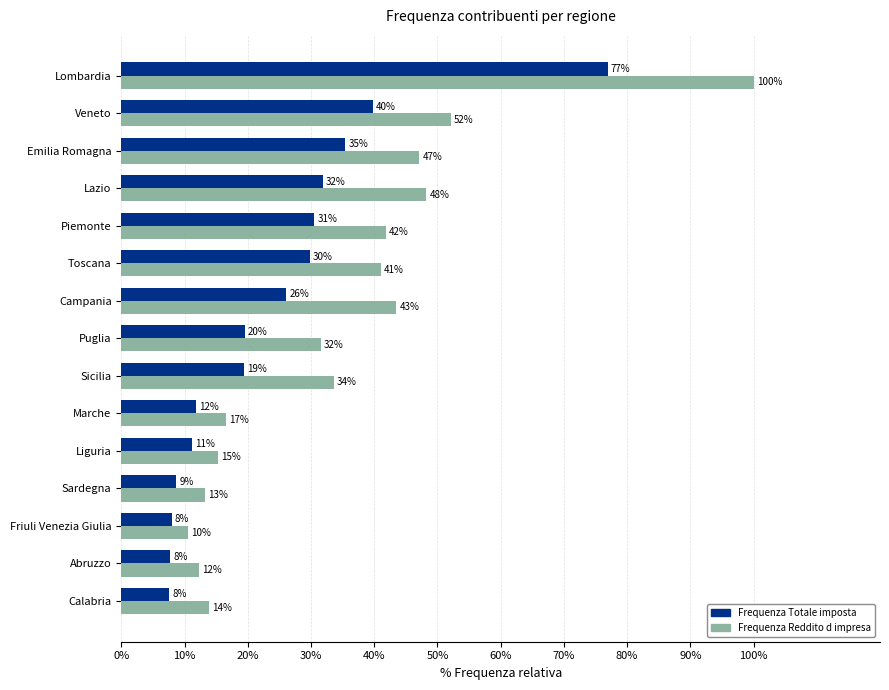

What are all the series names shown in the legend?

Frequenza Totale imposta, Frequenza Reddito d impresa